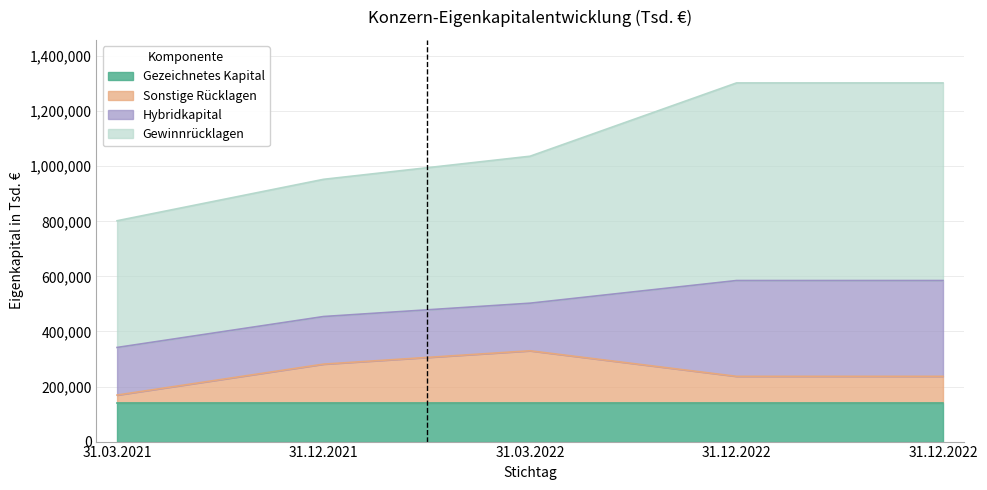

How many lines are shown in the chart?

4